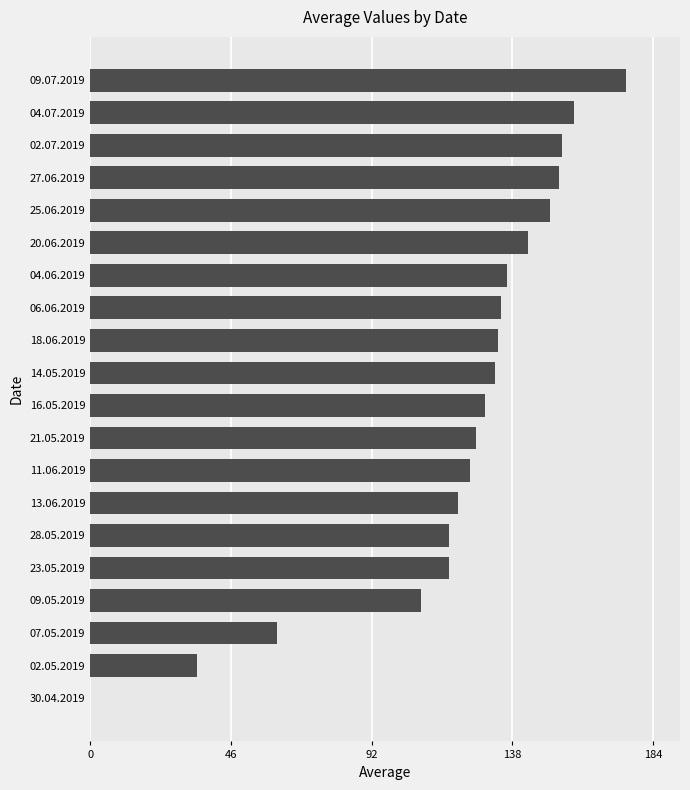

What is the sum of all values?

2405